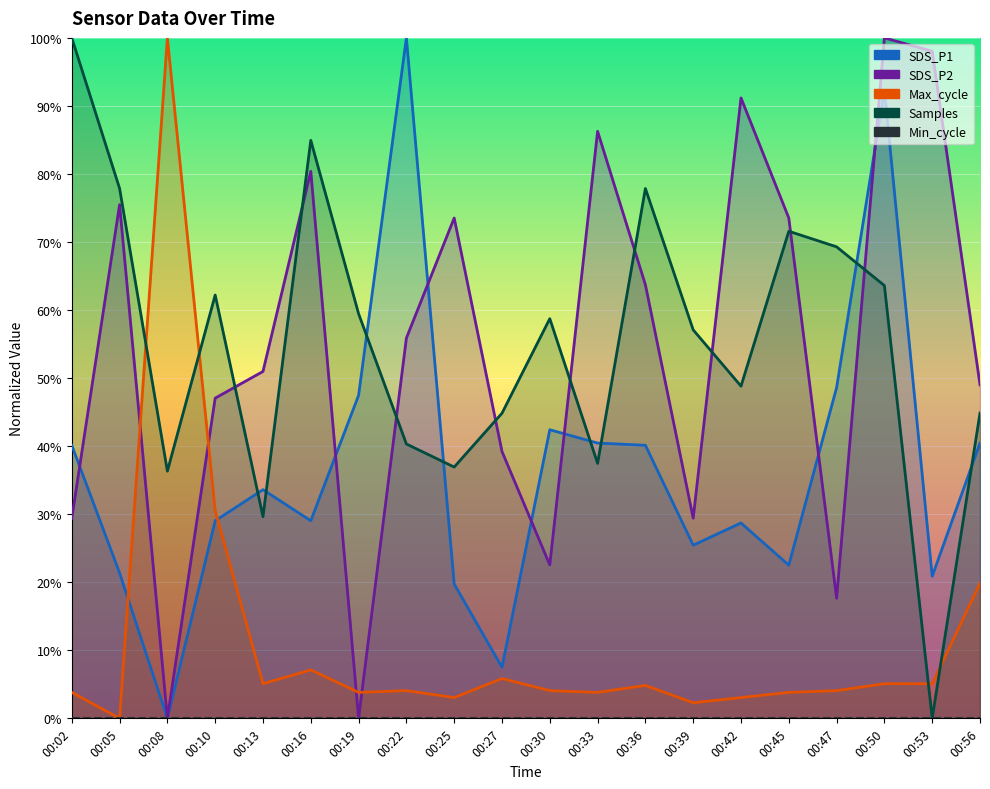

Between 00:56 and 00:33, which is larger?

00:56